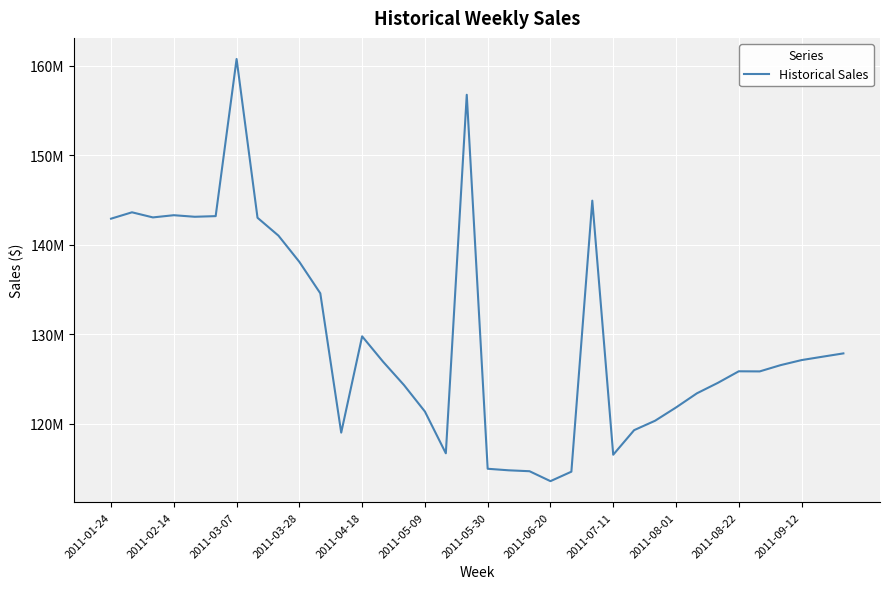

Does the chart have visible grid lines?

Yes